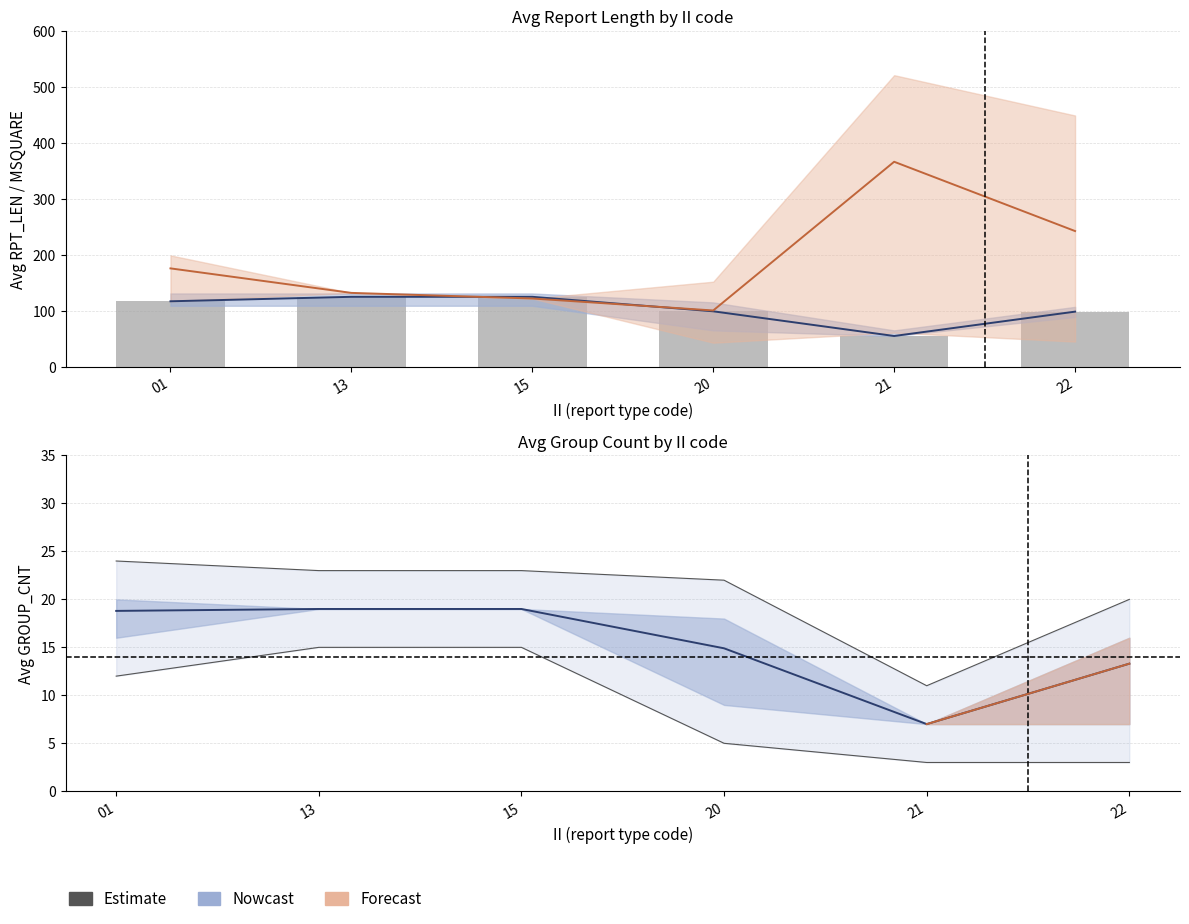

How many values in the avg_group_cnt_upper series are below 23?

3